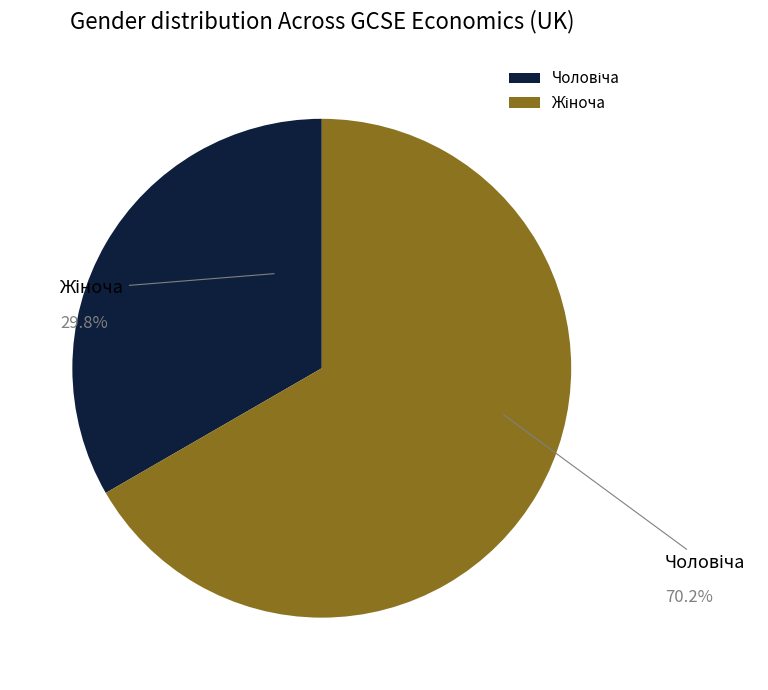

True or false: Жіноча accounts for 74% of the total.

False